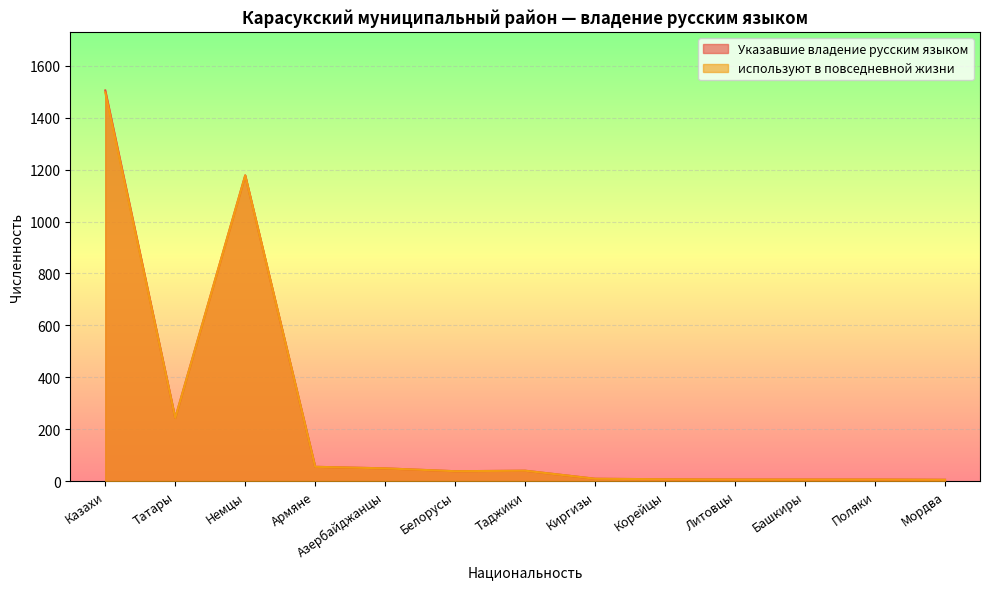

Is it true that Указавшие владение русским языком equals 1505 at Казахи?

True